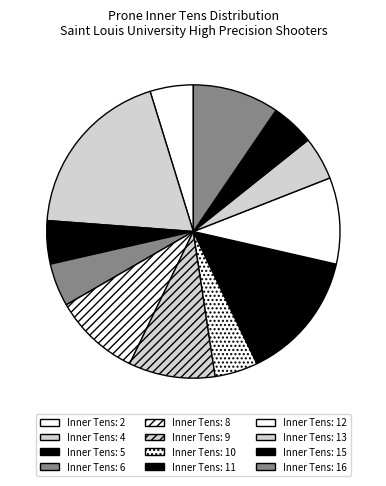

How many slices are in this pie chart?

12